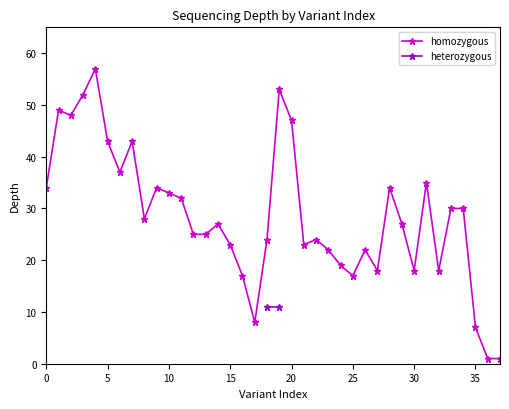

How many points are lower than both their immediate neighbors (excluding endpoints)?

9